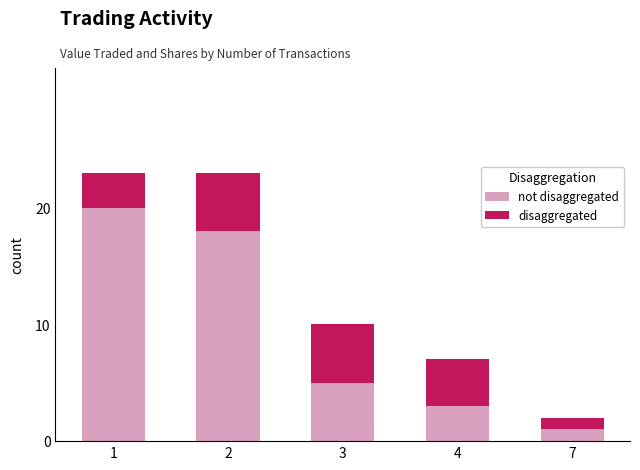

What is the total value across all series at 2?

23